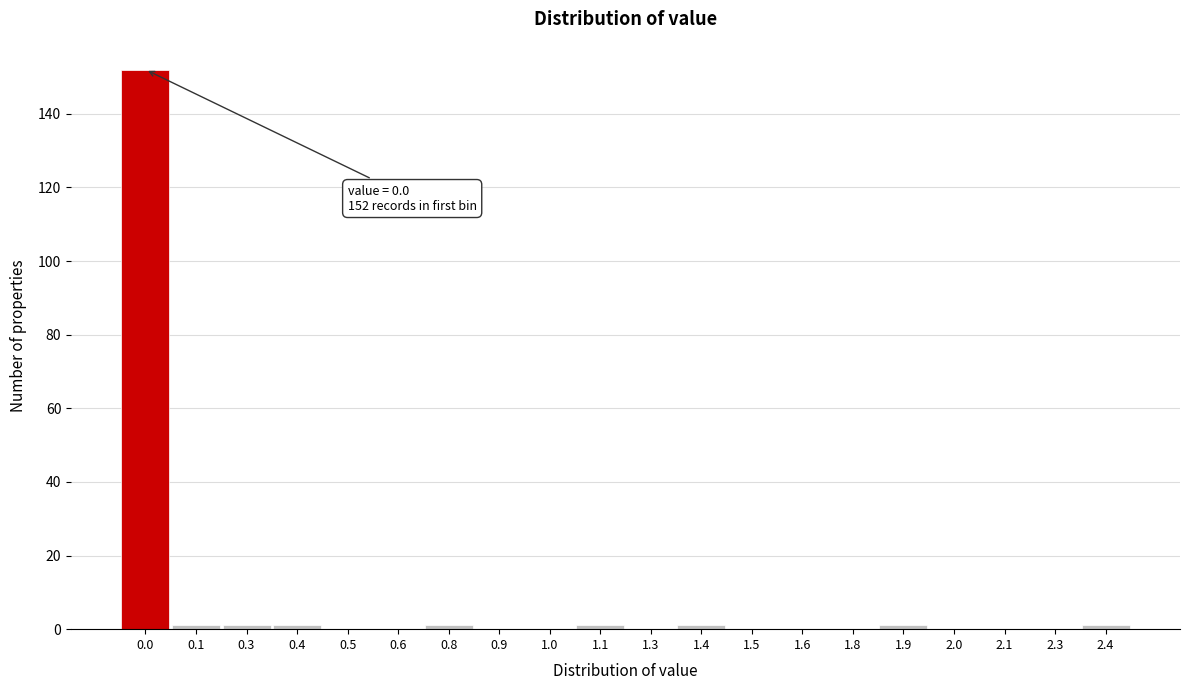

Reading left to right, list all the values displayed in this chart.

0.0=152	0.1=1	0.3=1	0.4=1	0.5=0	0.6=0	0.8=1	0.9=0	1.0=0	1.1=1	1.3=0	1.4=1	1.5=0	1.6=0	1.8=0	1.9=1	2.0=0	2.1=0	2.3=0	2.4=1